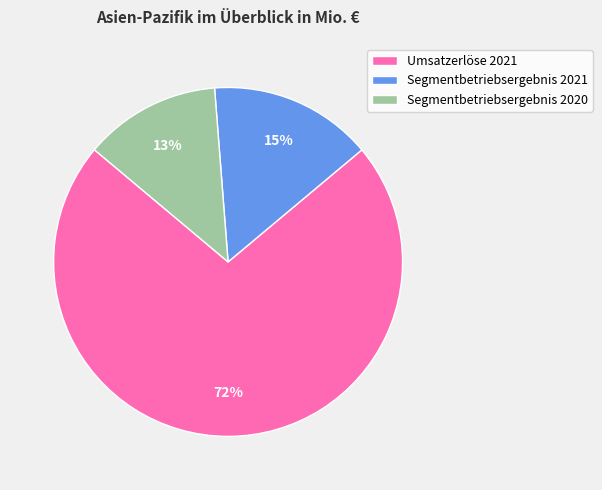

To the nearest percent, what is the combined percentage of Segmentbetriebsergebnis 2021 and Umsatzerlöse 2021?

87%